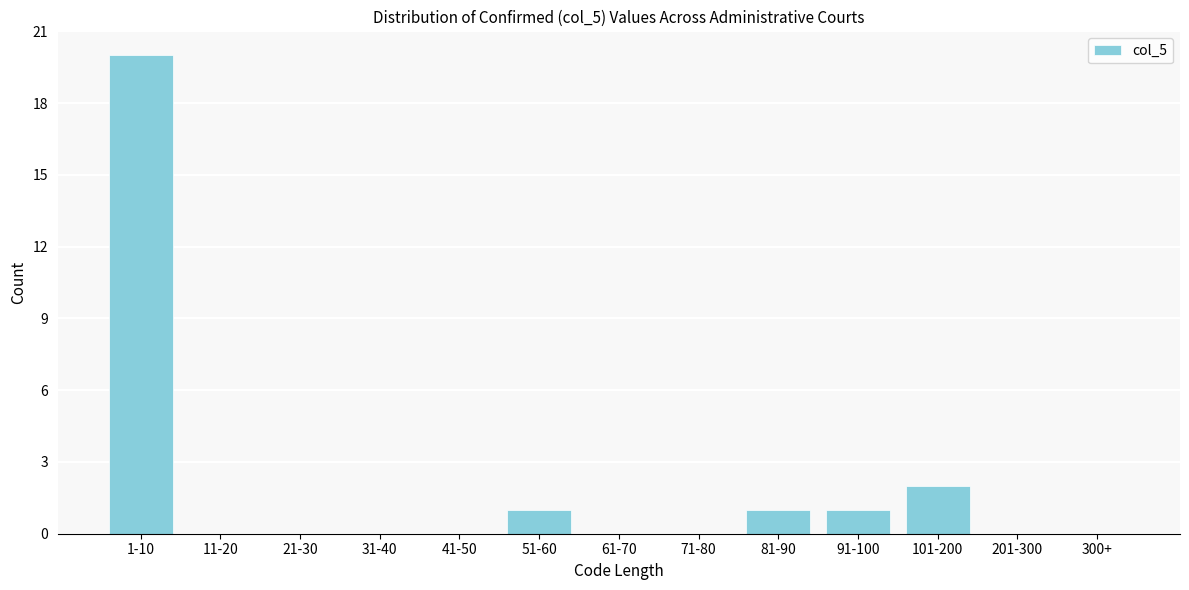

Reading left to right, list all the values displayed in this chart.

1-10=20	11-20=0	21-30=0	31-40=0	41-50=0	51-60=1	61-70=0	71-80=0	81-90=1	91-100=1	101-200=2	201-300=0	300+=0